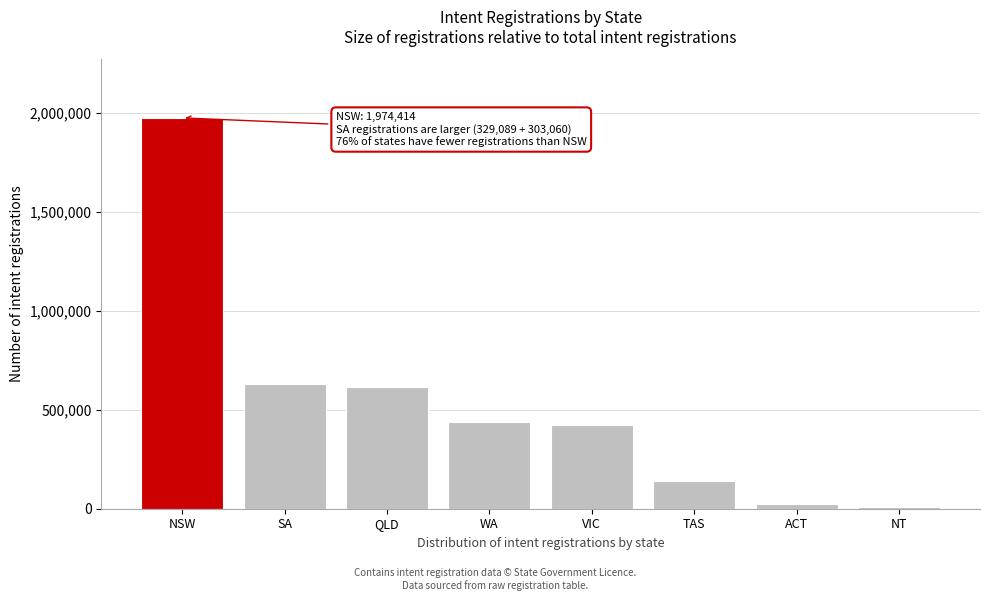

Reading left to right, list all the values displayed in this chart.

NSW=1974414	SA=632149	QLD=615559	WA=438948	VIC=421499	TAS=139483	ACT=24315	NT=7097